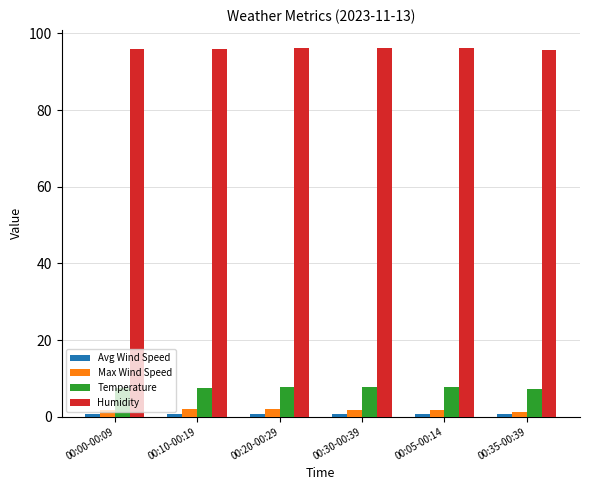

What is the difference between the Max Wind Speed values at 00:20-00:29 and 00:00-00:09?

0.2